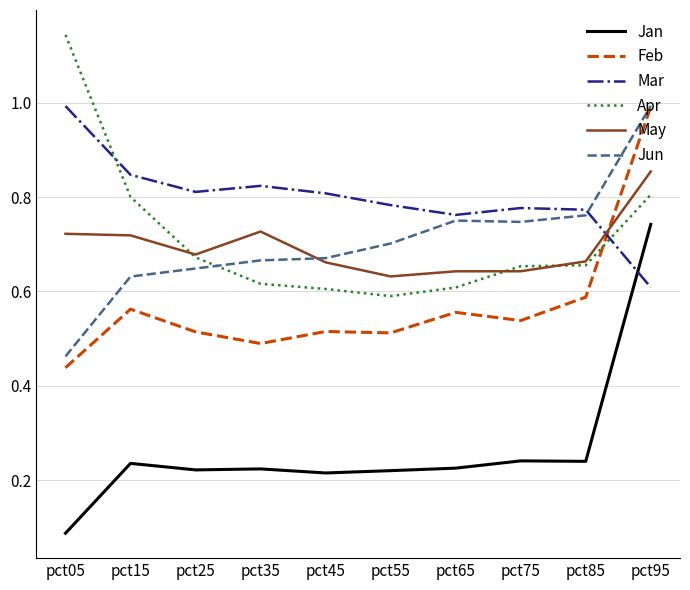

True or false: Mar has a value of 1.1 at pct35.

False